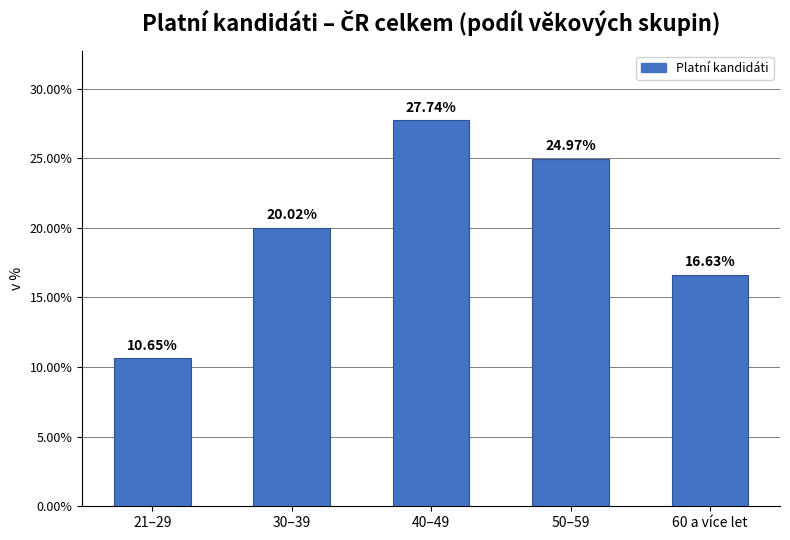

Rank the categories by value from lowest to highest.

21–29, 60 a více let, 30–39, 50–59, 40–49